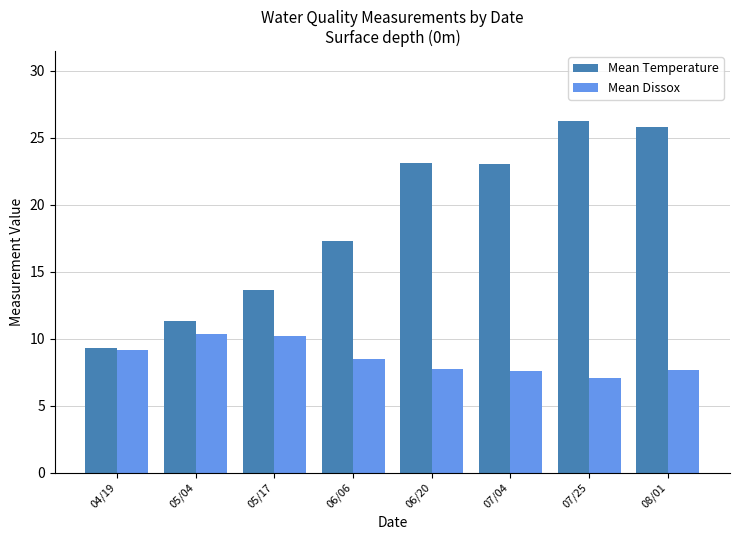

Is the value of Mean Temperature at 04/19 greater than the value of Mean Dissox at 06/06?

Yes